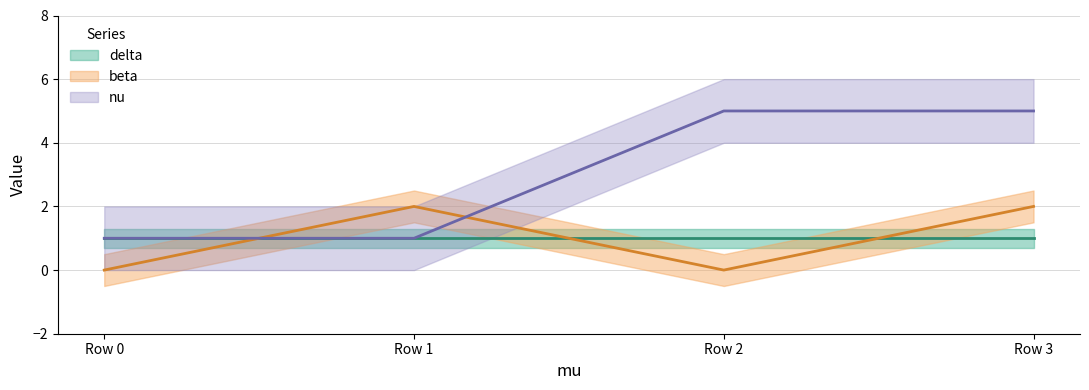

Does the chart display data point markers on the line(s)?

No